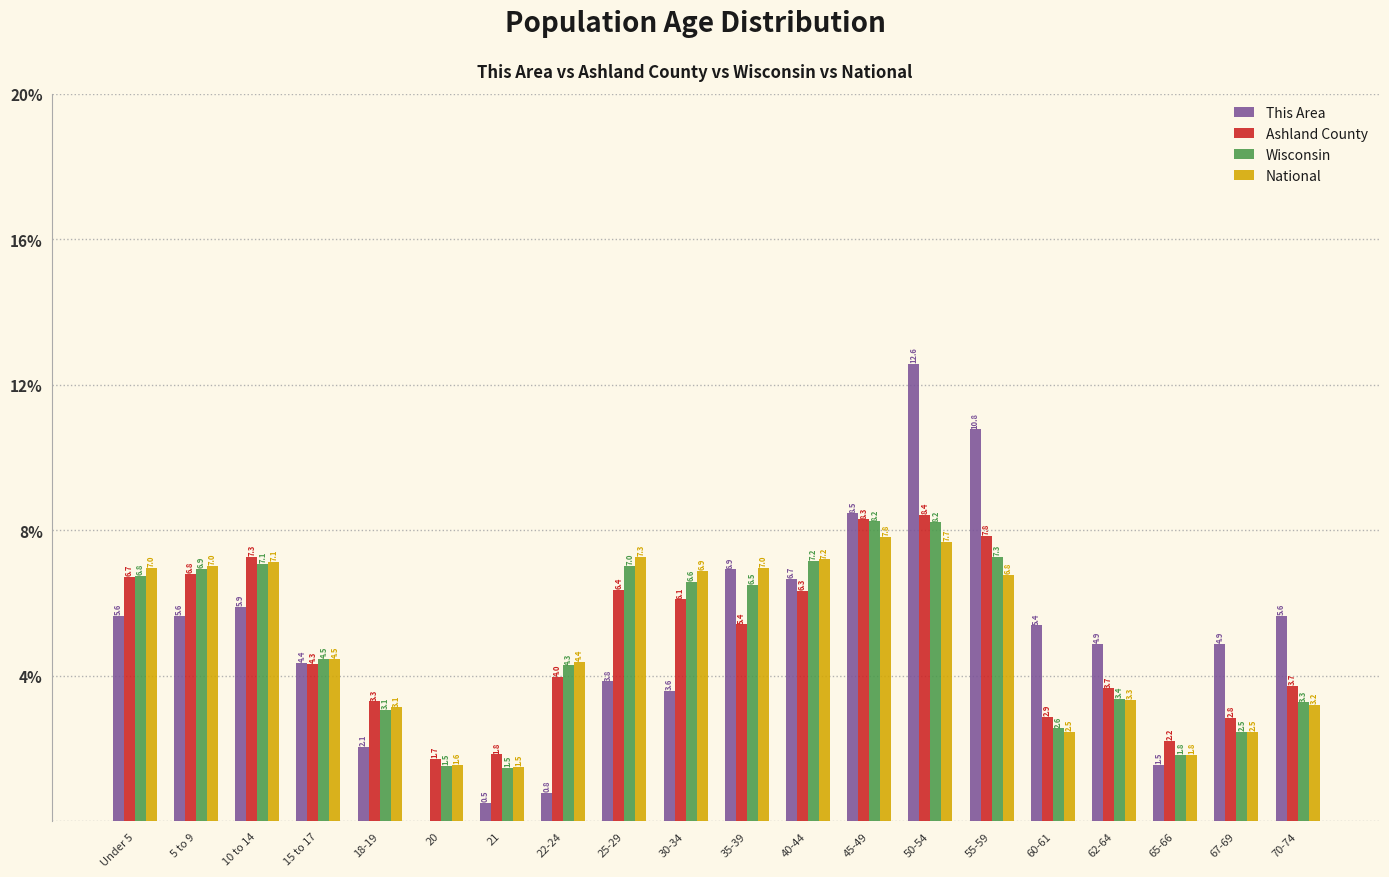

Reading left to right, transcribe all the data shown in this chart.

This Area: Under 5=5.6	5 to 9=5.6	10 to 14=5.9	15 to 17=4.4	18-19=2.1	20=0.0	21=0.5	22-24=0.8	25-29=3.8	30-34=3.6	35-39=6.9	40-44=6.7	45-49=8.5	50-54=12.6	55-59=10.8	60-61=5.4	62-64=4.9	65-66=1.5	67-69=4.9	70-74=5.6
Ashland County: Under 5=6.7	5 to 9=6.8	10 to 14=7.3	15 to 17=4.3	18-19=3.3	20=1.7	21=1.8	22-24=4.0	25-29=6.4	30-34=6.1	35-39=5.4	40-44=6.3	45-49=8.3	50-54=8.4	55-59=7.8	60-61=2.9	62-64=3.7	65-66=2.2	67-69=2.8	70-74=3.7
Wisconsin: Under 5=6.8	5 to 9=6.9	10 to 14=7.1	15 to 17=4.5	18-19=3.1	20=1.5	21=1.5	22-24=4.3	25-29=7.0	30-34=6.6	35-39=6.5	40-44=7.2	45-49=8.2	50-54=8.2	55-59=7.3	60-61=2.6	62-64=3.4	65-66=1.8	67-69=2.5	70-74=3.3
National: Under 5=7.0	5 to 9=7.0	10 to 14=7.1	15 to 17=4.5	18-19=3.1	20=1.6	21=1.5	22-24=4.4	25-29=7.3	30-34=6.9	35-39=7.0	40-44=7.2	45-49=7.8	50-54=7.7	55-59=6.8	60-61=2.5	62-64=3.3	65-66=1.8	67-69=2.5	70-74=3.2